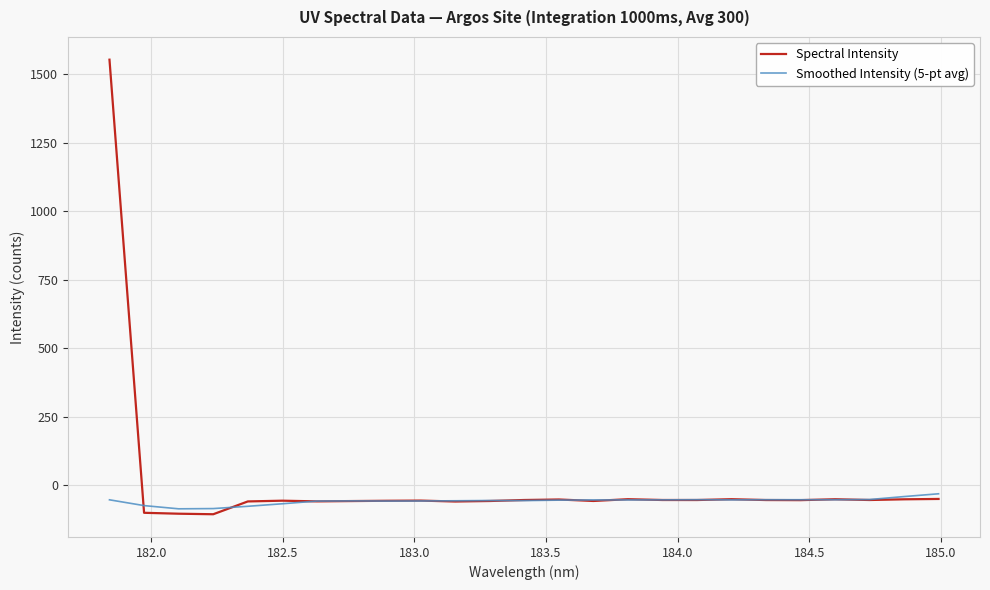

List the series in order of their peak value, highest first.

Spectral Intensity, Smoothed Intensity (5-pt avg)